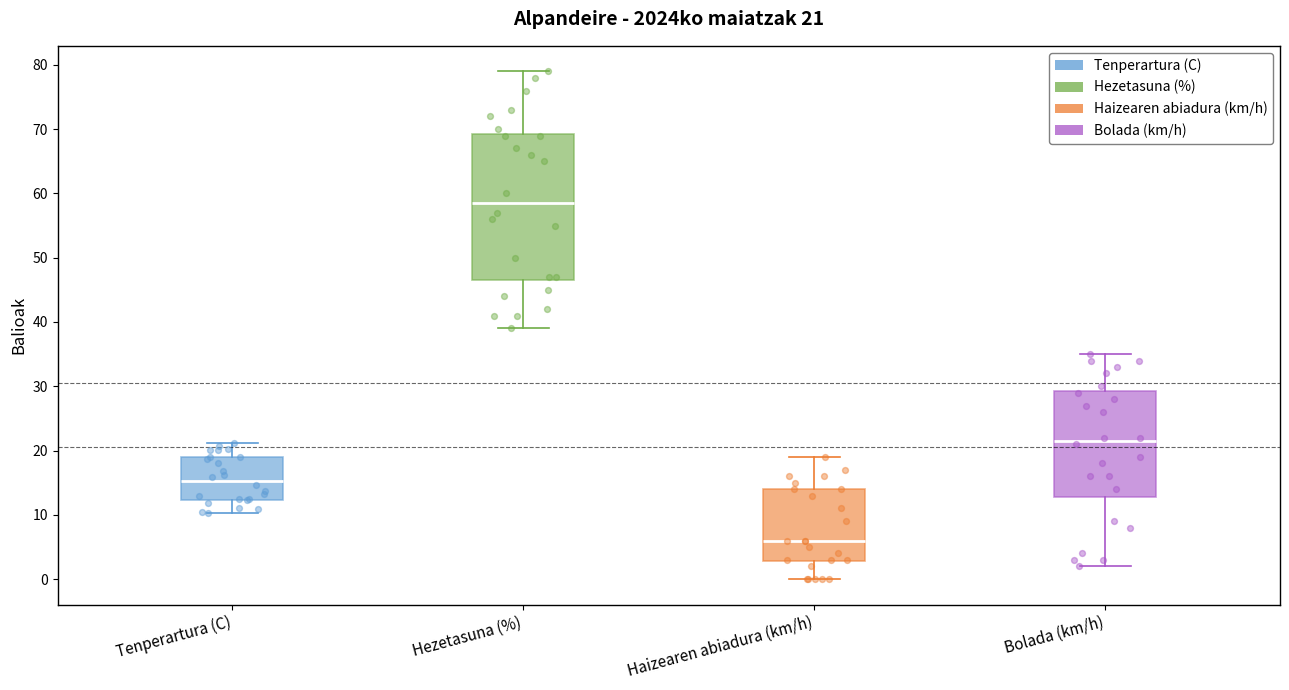

Which box's median line is the lowest?

Haizearen abiadura (km/h)